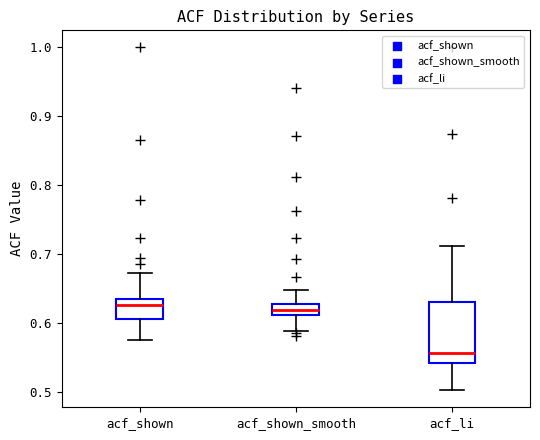

Reading left to right, transcribe this box plot: for each box, give where its median line is, the range the box spans, and where its two whiskers end, as read against the y-axis. The values are not printed on the chart, so give them approximately, as read against the axis.

acf_shown: median 0.63 (just below the box's upper edge), box 0.61 to 0.63, whiskers 0.58 to 0.67
acf_shown_smooth: median 0.62, box 0.61 to 0.63, whiskers 0.59 to 0.65
acf_li: median 0.56, box 0.54 to 0.63, whiskers 0.50 to 0.71